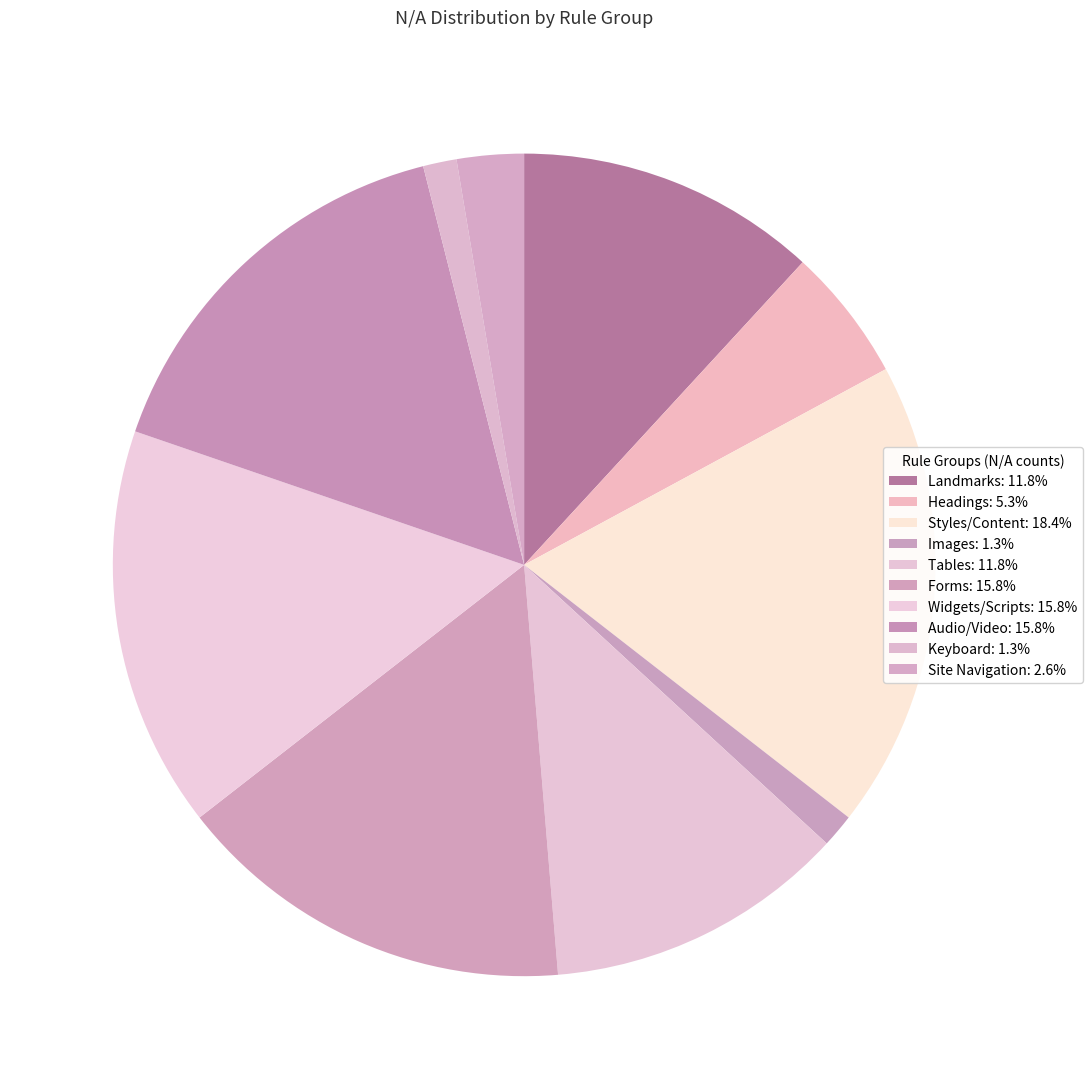

How many segments does this pie chart have?

10